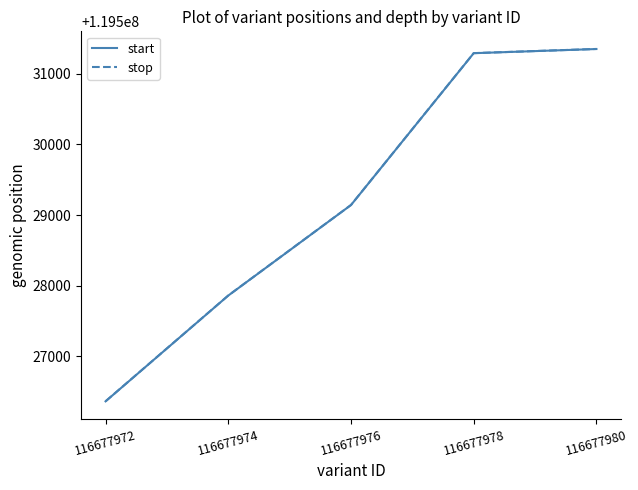

What is the maximum value for stop?

119531352